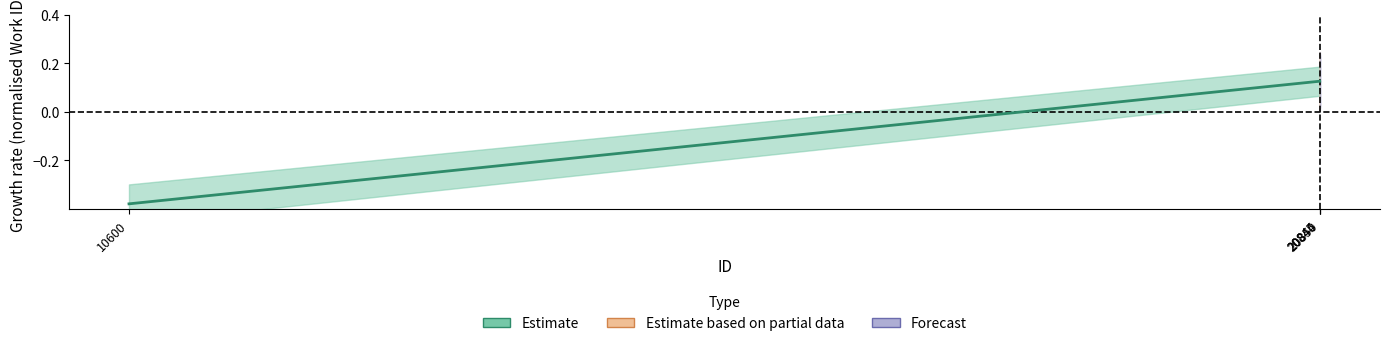

Rank the series by their maximum value, from highest to lowest.

Estimate, Estimate based on partial data, Forecast